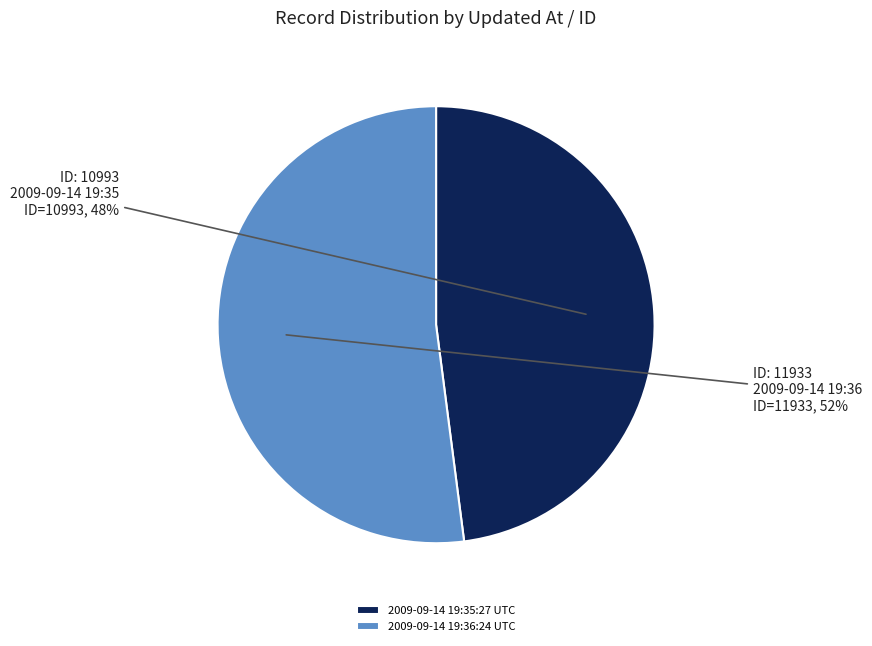

Between 2009-09-14 19:35:27 UTC and 2009-09-14 19:36:24 UTC, which is larger?

2009-09-14 19:36:24 UTC